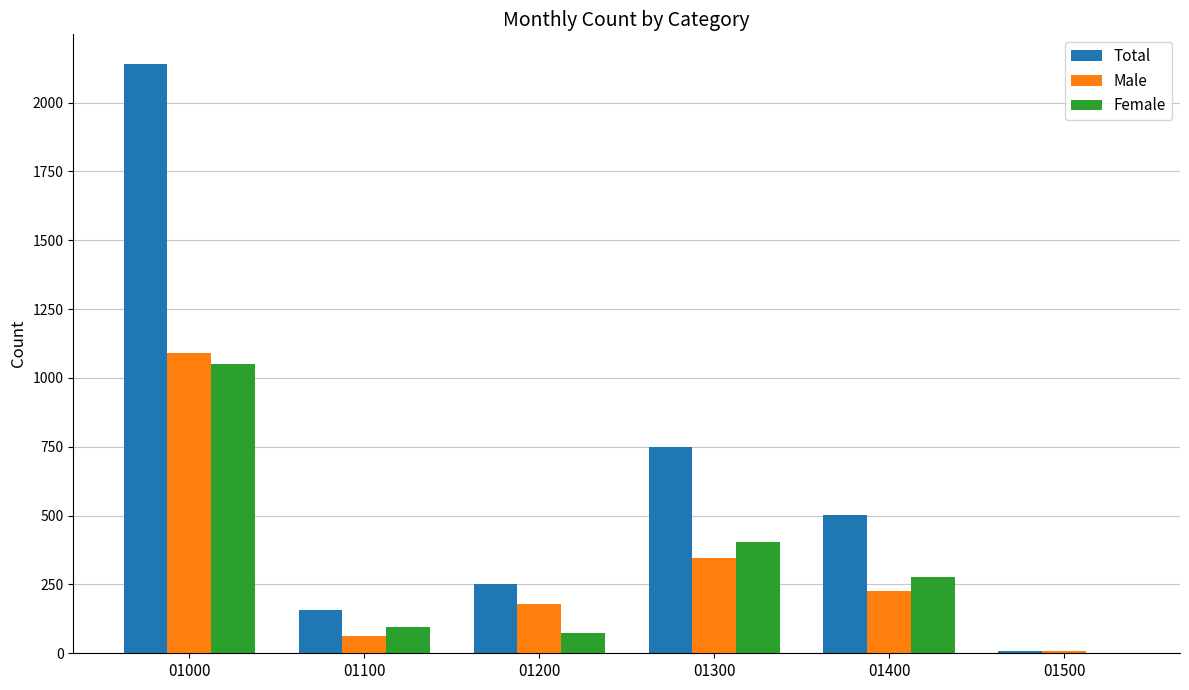

The value of Total at 01200 is 385. True or false?

False